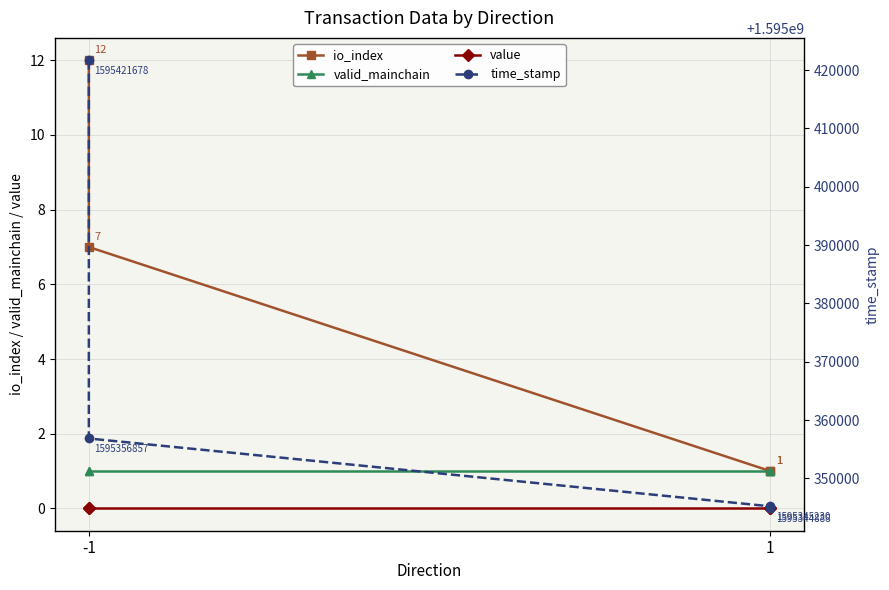

What is the difference between the highest and lowest values at 1?

1595345230.0